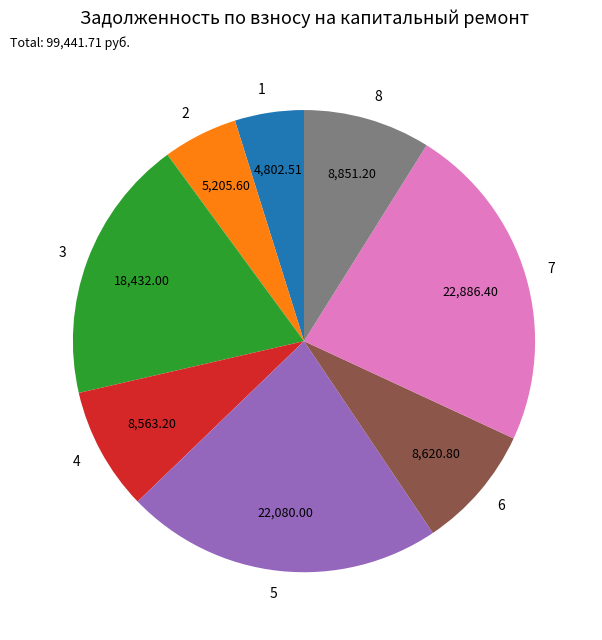

Is there a majority slice in this chart?

No